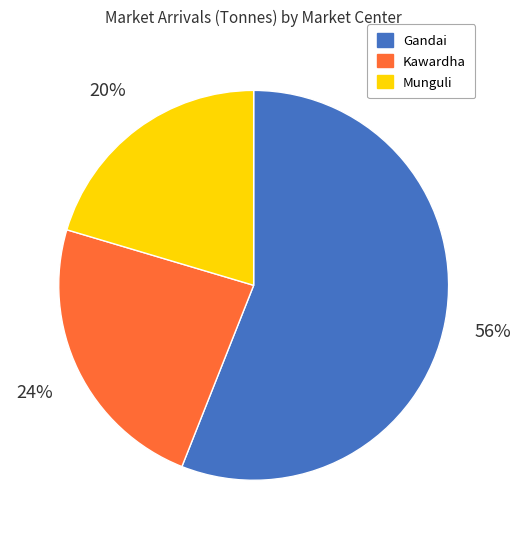

To the nearest percent, what portion does Kawardha represent?

24%